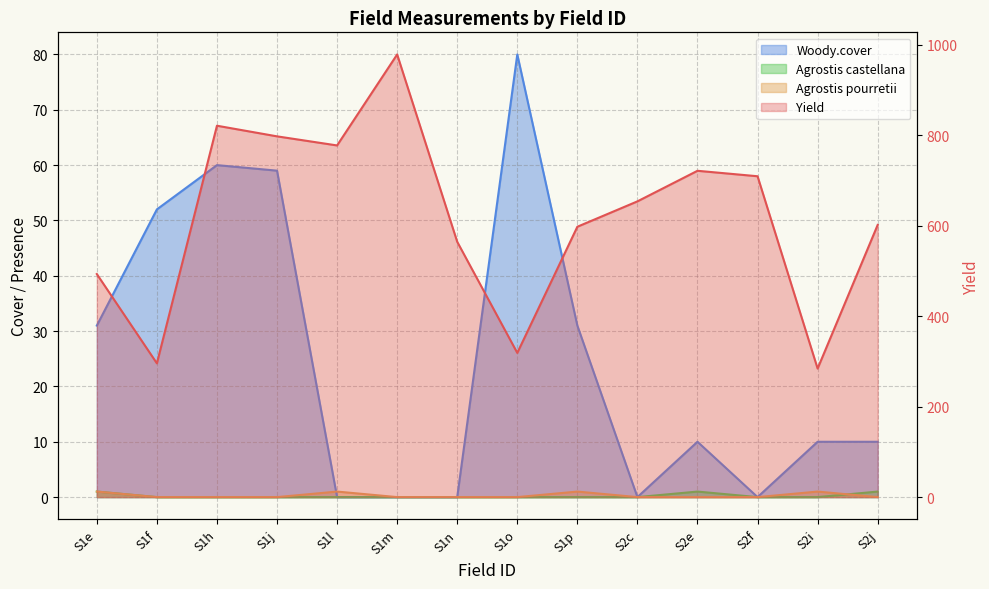

How many categories are shown in the chart?

14